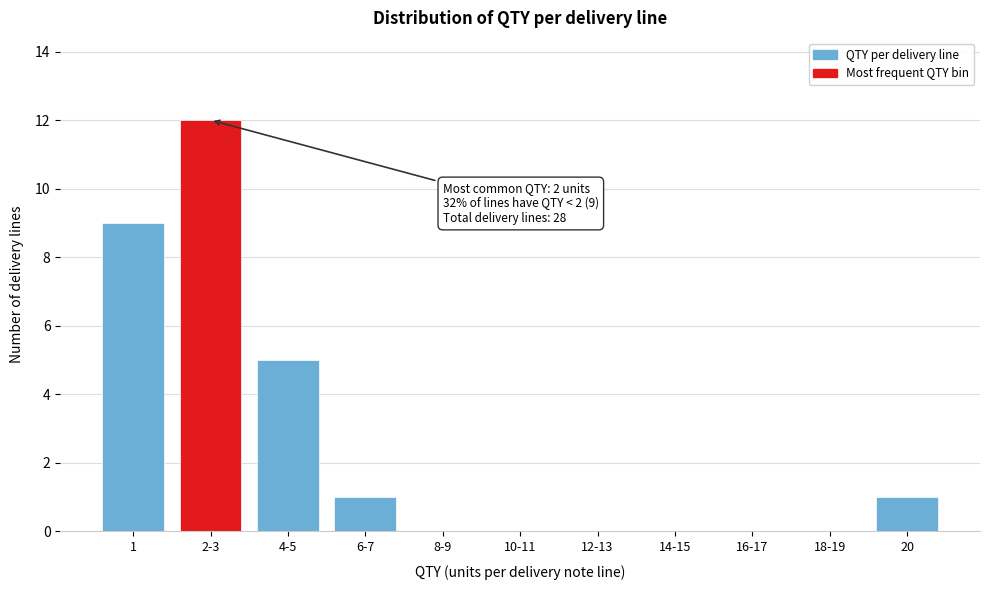

Reading right to left, list all the values displayed in this chart.

20=1	18-19=0	16-17=0	14-15=0	12-13=0	10-11=0	8-9=0	6-7=1	4-5=5	2-3=12	1=9